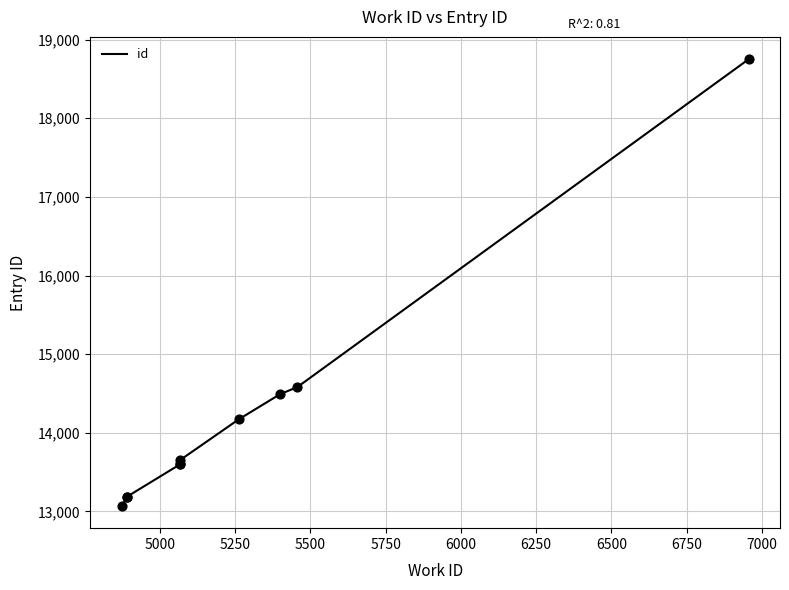

What is the ratio of the value at 6500 to the value at 5500?

1.1